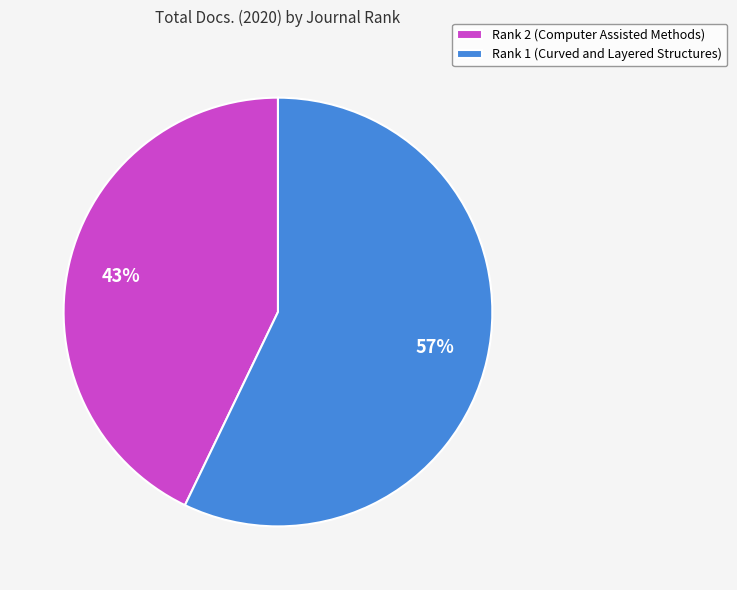

To the nearest percent, what portion does Rank 1 (Curved and Layered Structures) represent?

57%